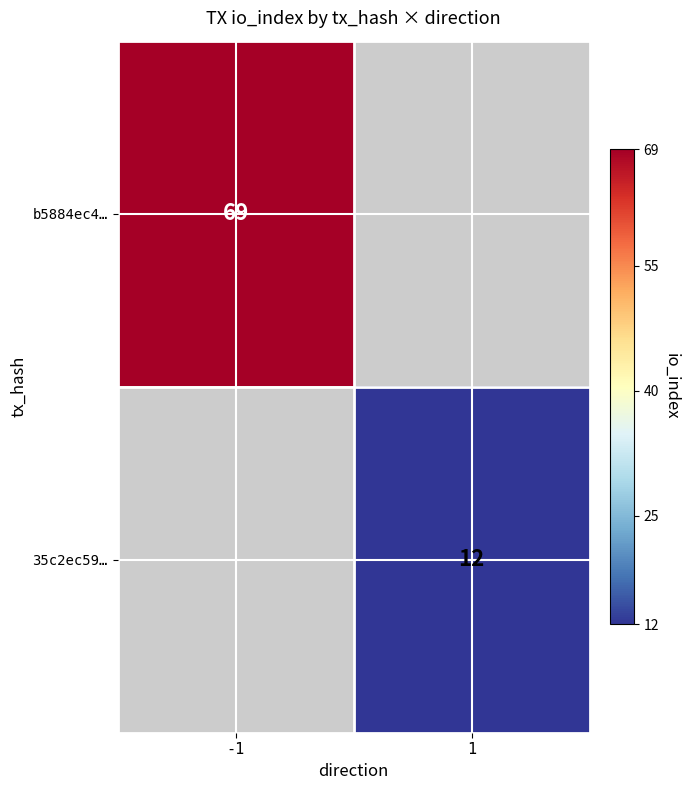

Which category has the highest value across all series?

-1